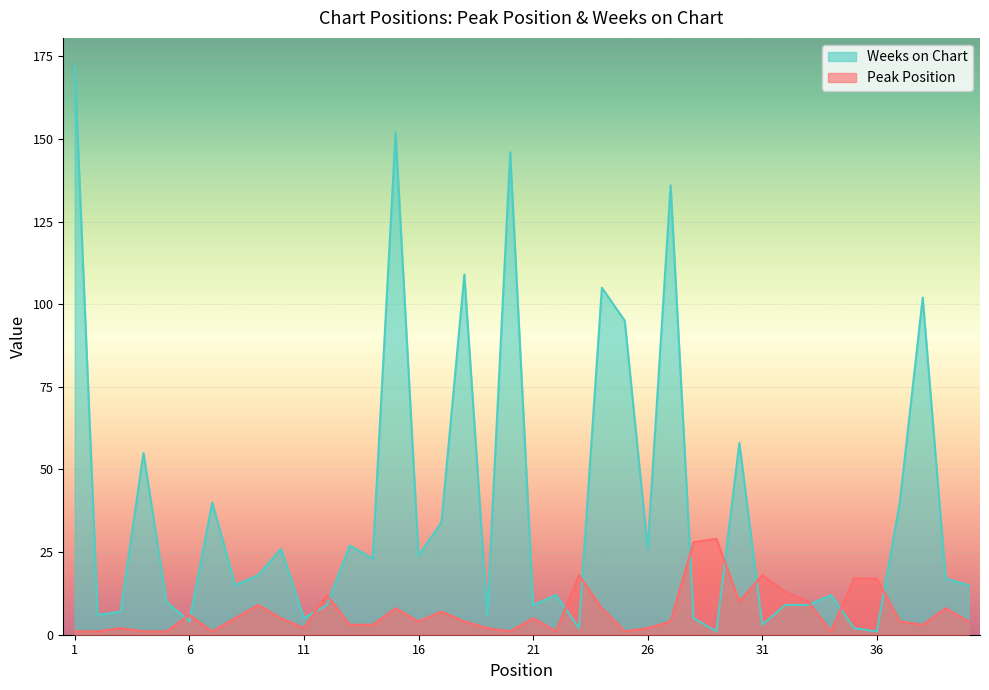

Between 14 and 17, which is larger?

17